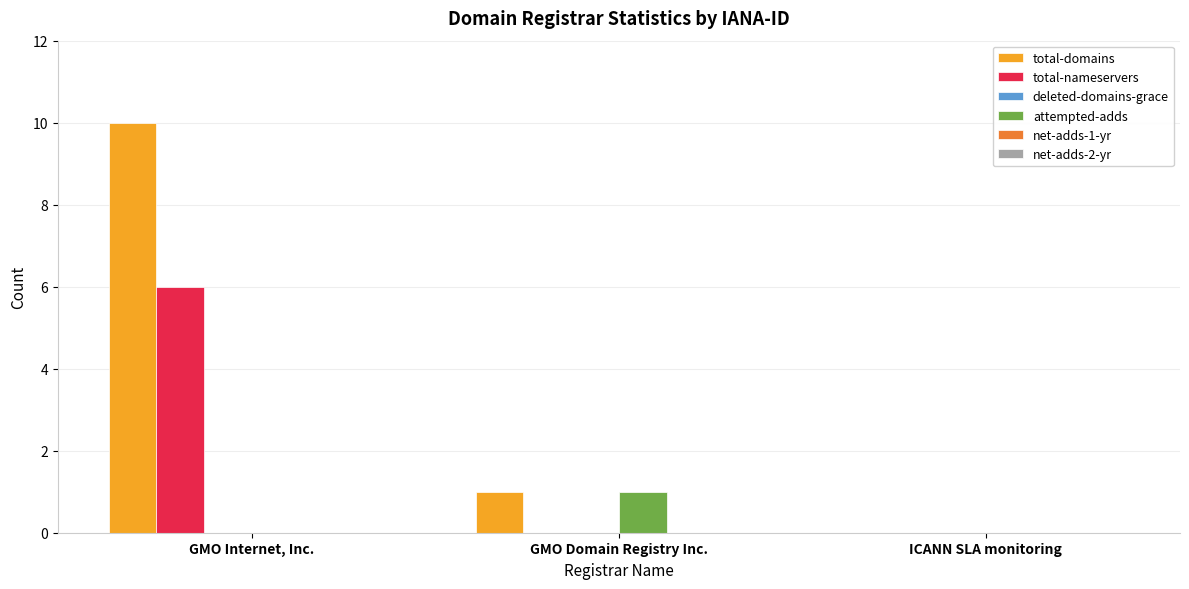

At which label is total-domains closest to 5?

GMO Domain Registry Inc.